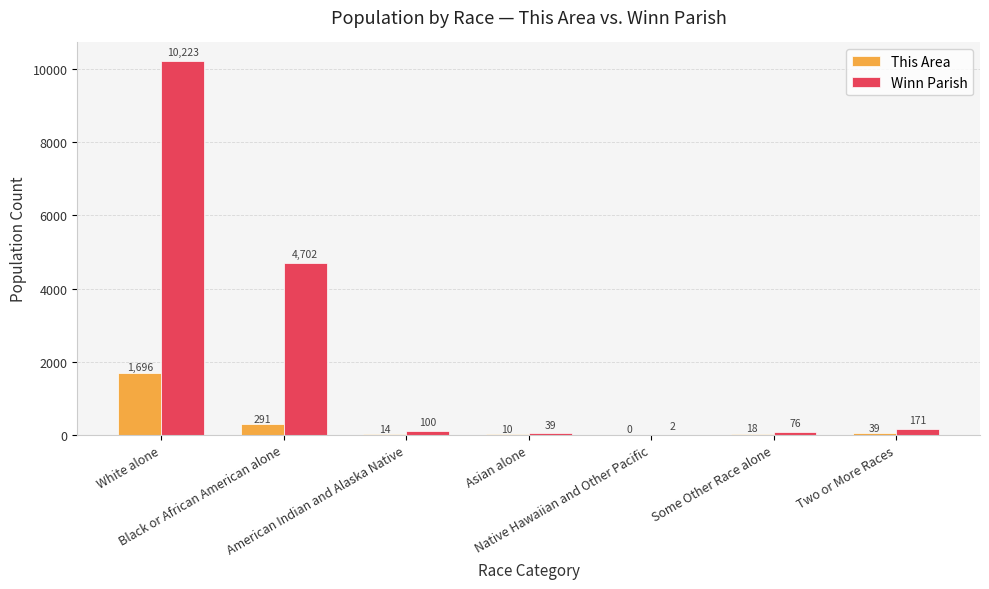

What is the highest value of the Winn Parish series?

10223